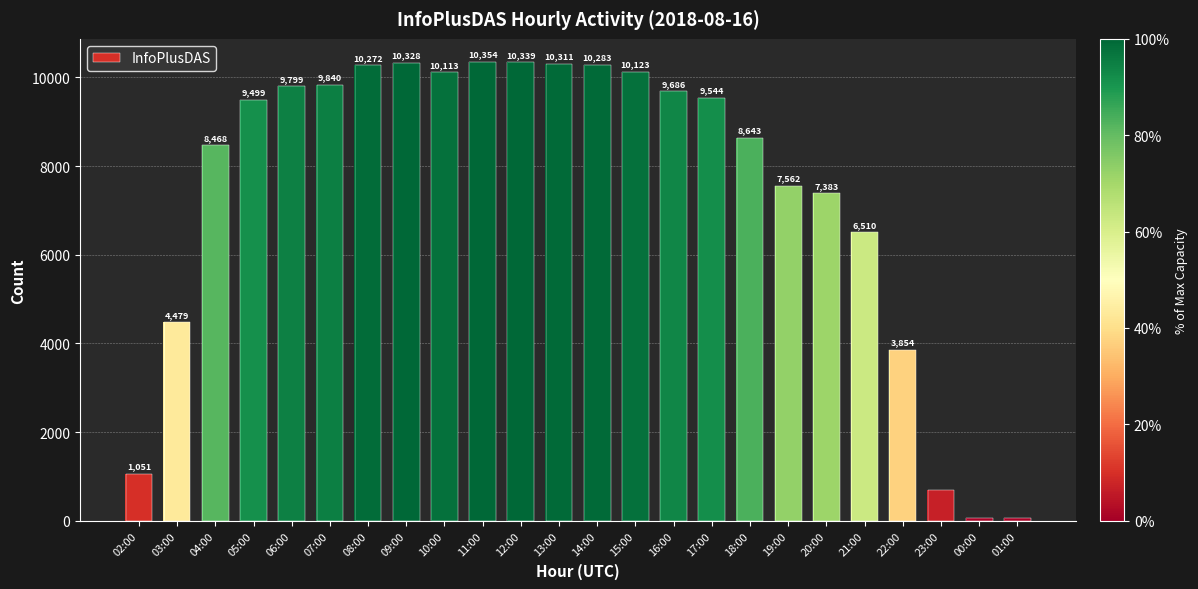

Rank the categories by value from lowest to highest.

00:00, 01:00, 23:00, 02:00, 22:00, 03:00, 21:00, 20:00, 19:00, 04:00, 18:00, 05:00, 17:00, 16:00, 06:00, 07:00, 10:00, 15:00, 08:00, 14:00, 13:00, 09:00, 12:00, 11:00